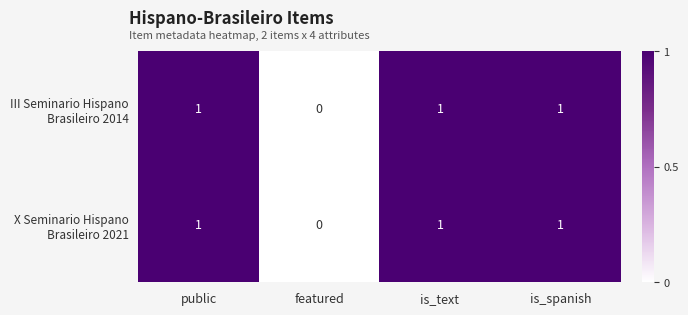

How many distinct data groups are displayed?

2